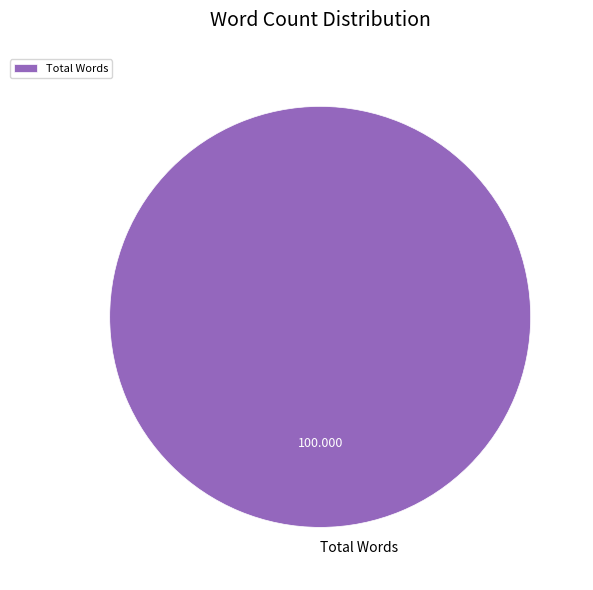

Does any single category account for the majority?

Yes